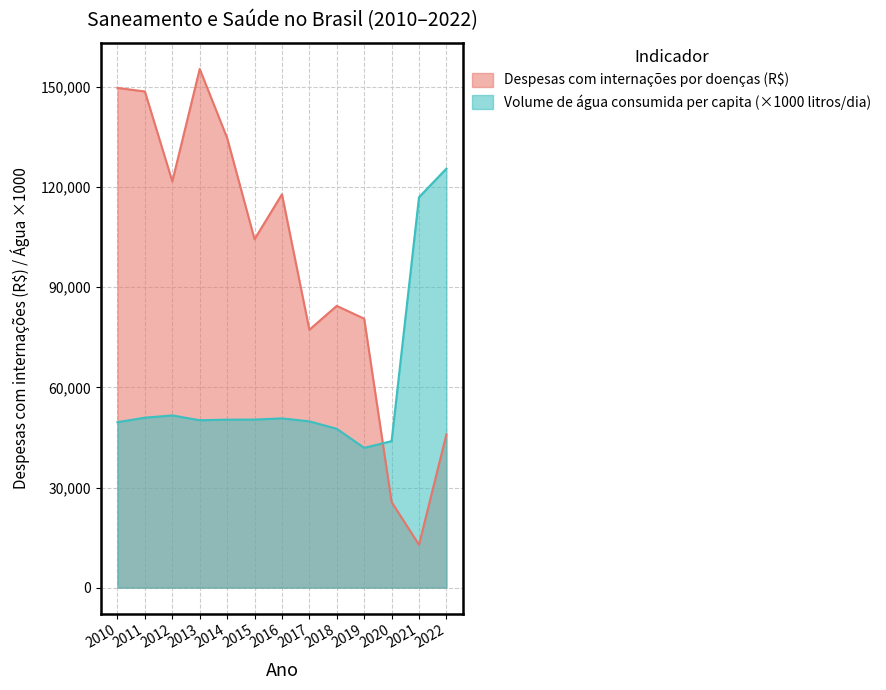

Is the value of Volume de água consumida per capita (litros/dia) at 2020 greater than the value of Despesas com internações por doenças associadas ao saneamento (R$) at 2013?

No